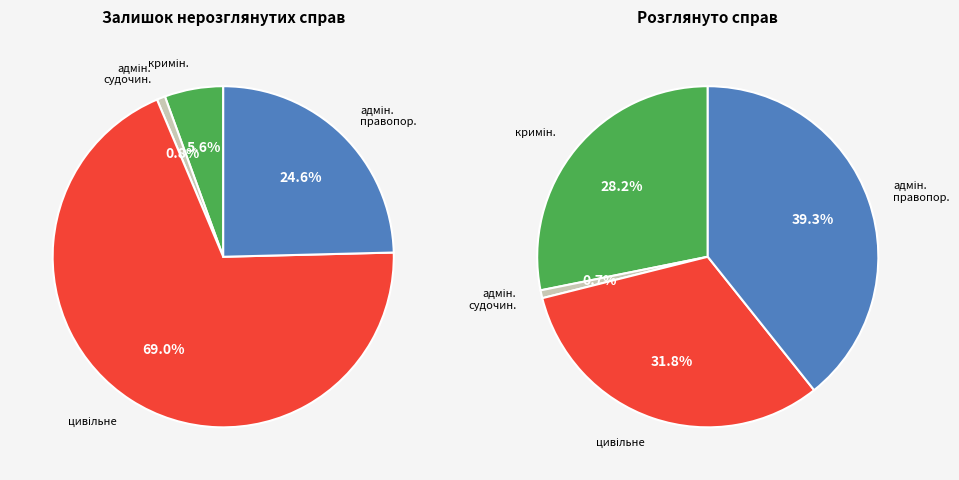

What is the largest slice in the pie chart?

цивільне судочинство